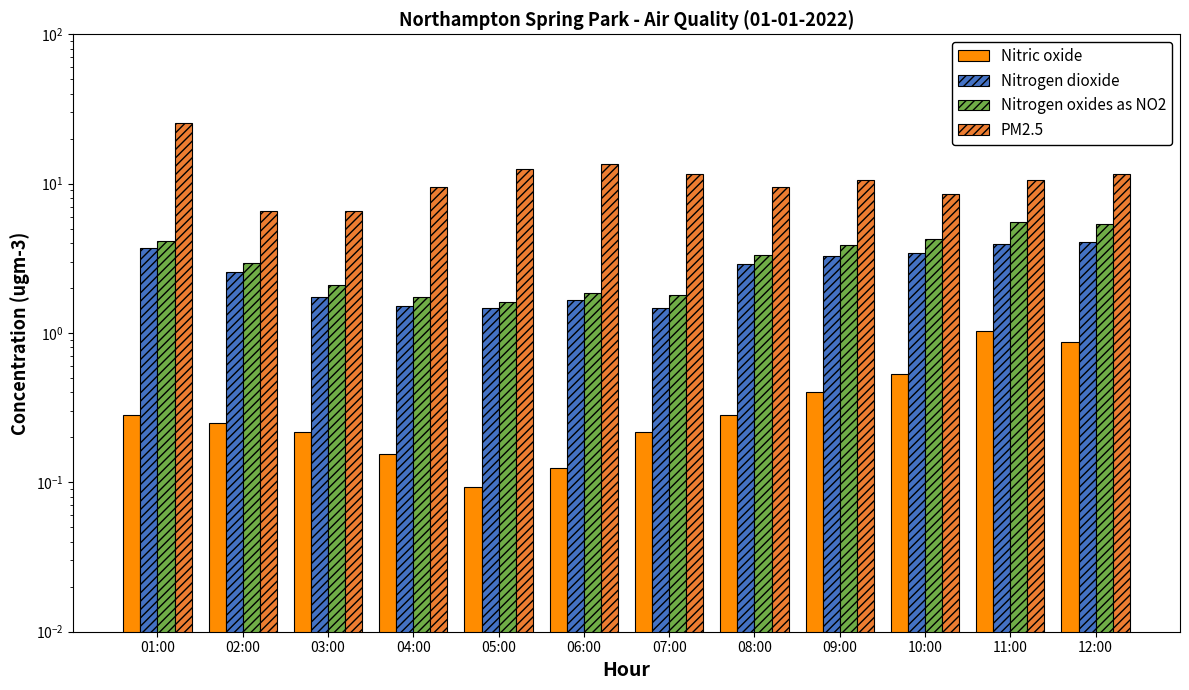

True or false: Nitric oxide has a value of 0.1 at 04:00.

False